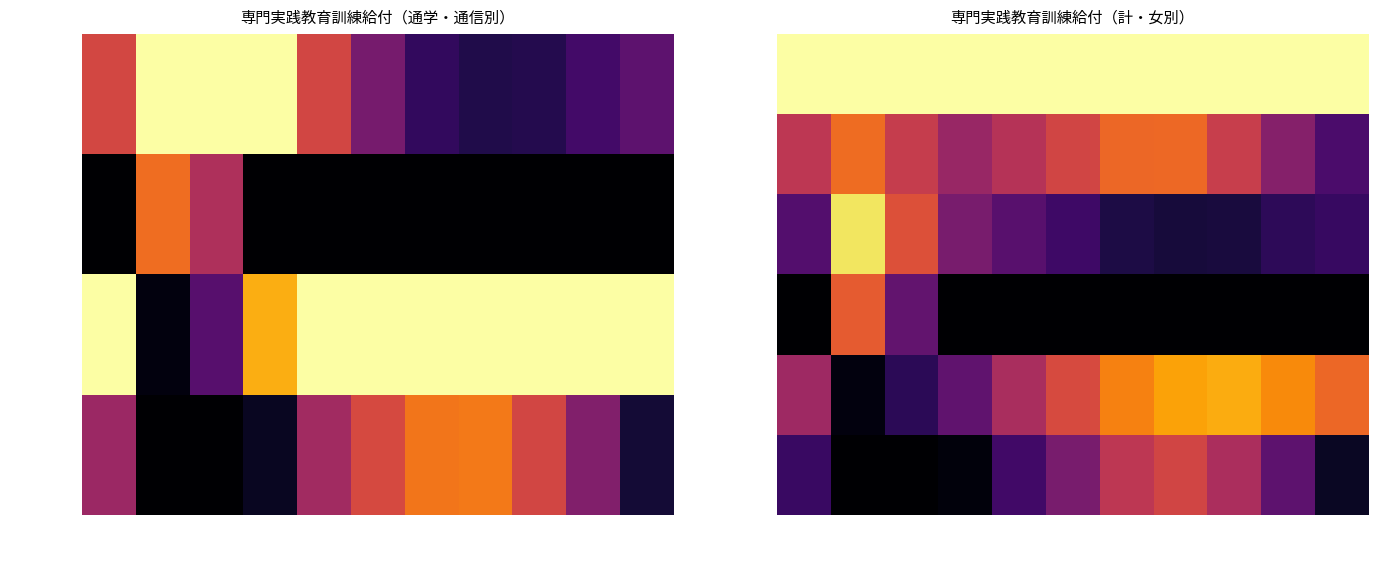

How many data points does each series have?

11